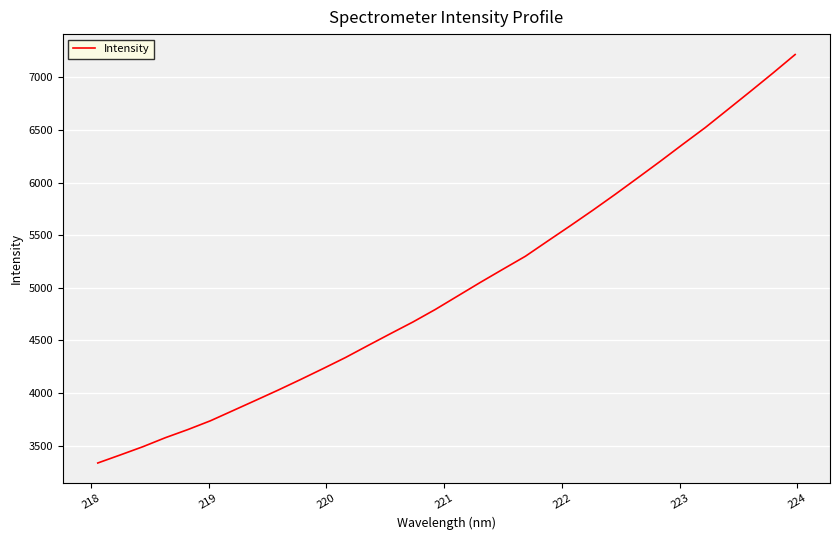

What is the difference between the maximum and minimum values?

3881.8